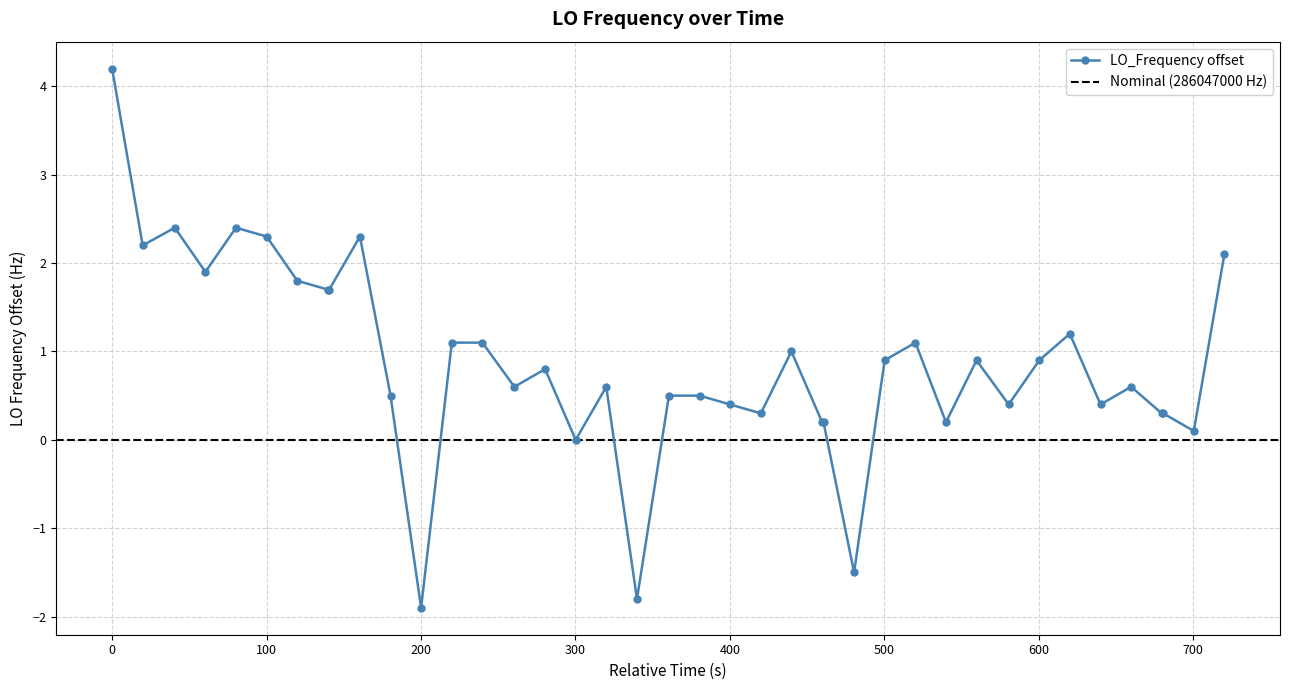

How many points are higher than both their immediate neighbors (excluding endpoints)?

10